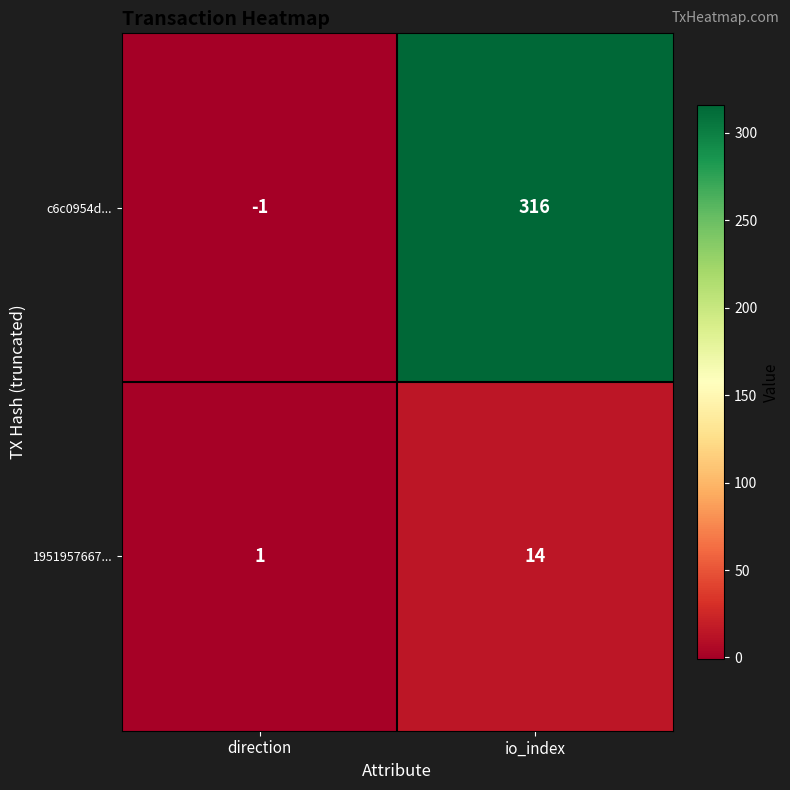

Which series has the largest range (max minus min)?

c6c0954d...